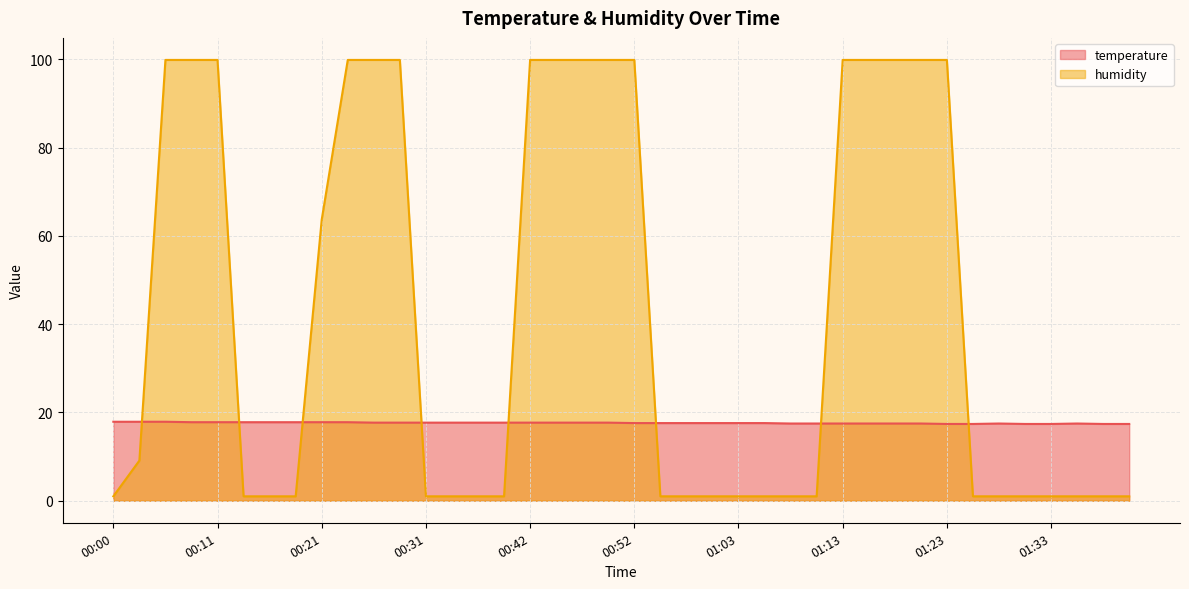

Reading left to right, list all the values displayed in this chart.

temperature: 17.9	17.9	17.9	17.8	17.8	17.8	17.8	17.8	17.8	17.8	17.7	17.7	17.7	17.7	17.7	17.7	17.7	17.7	17.7	17.7	17.6	17.6	17.6	17.6	17.6	17.6	17.5	17.5	17.5	17.5	17.5	17.5	17.4	17.4	17.5	17.4	17.4	17.5	17.4	17.4
humidity: 1.0	9.1	99.9	99.9	99.9	1.0	1.0	1.0	63.7	99.9	99.9	99.9	1.0	1.0	1.0	1.0	99.9	99.9	99.9	99.9	99.9	1.0	1.0	1.0	1.0	1.0	1.0	1.0	99.9	99.9	99.9	99.9	99.9	1.0	1.0	1.0	1.0	1.0	1.0	1.0